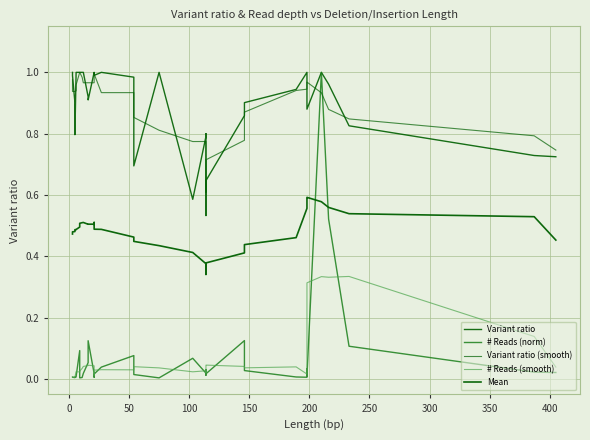

True or false: # Reads (smooth) and Mean cross at least once.

False